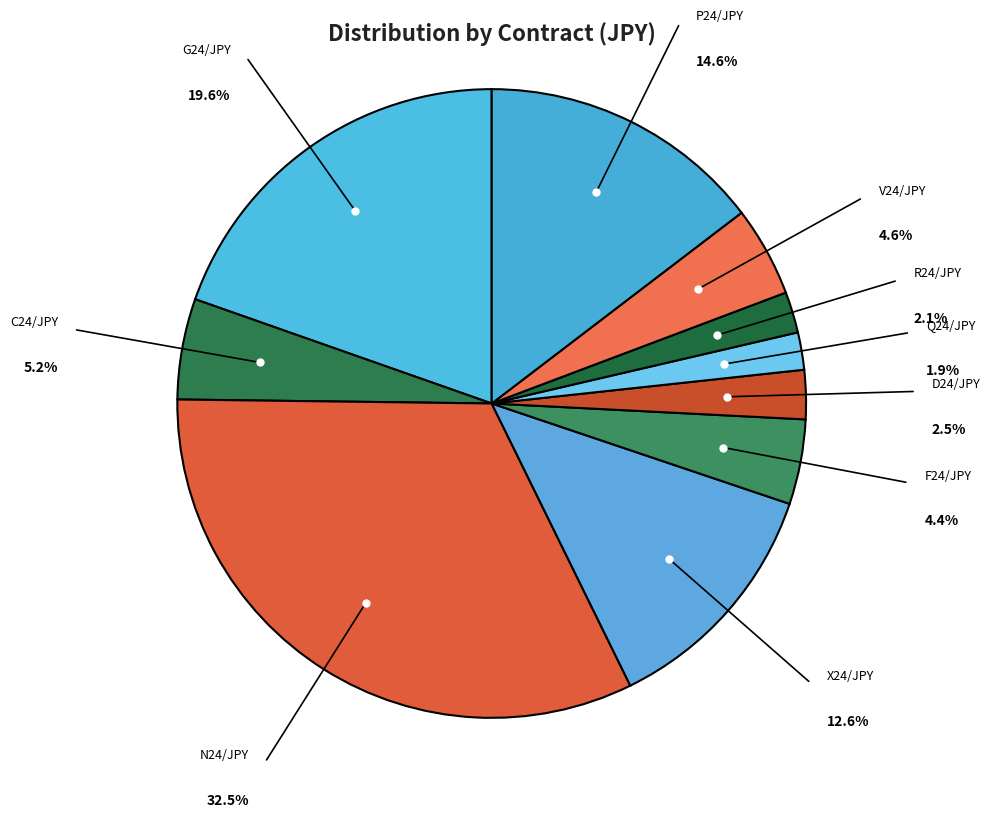

Is the sum of P24/JPY and C24/JPY greater than half?

No